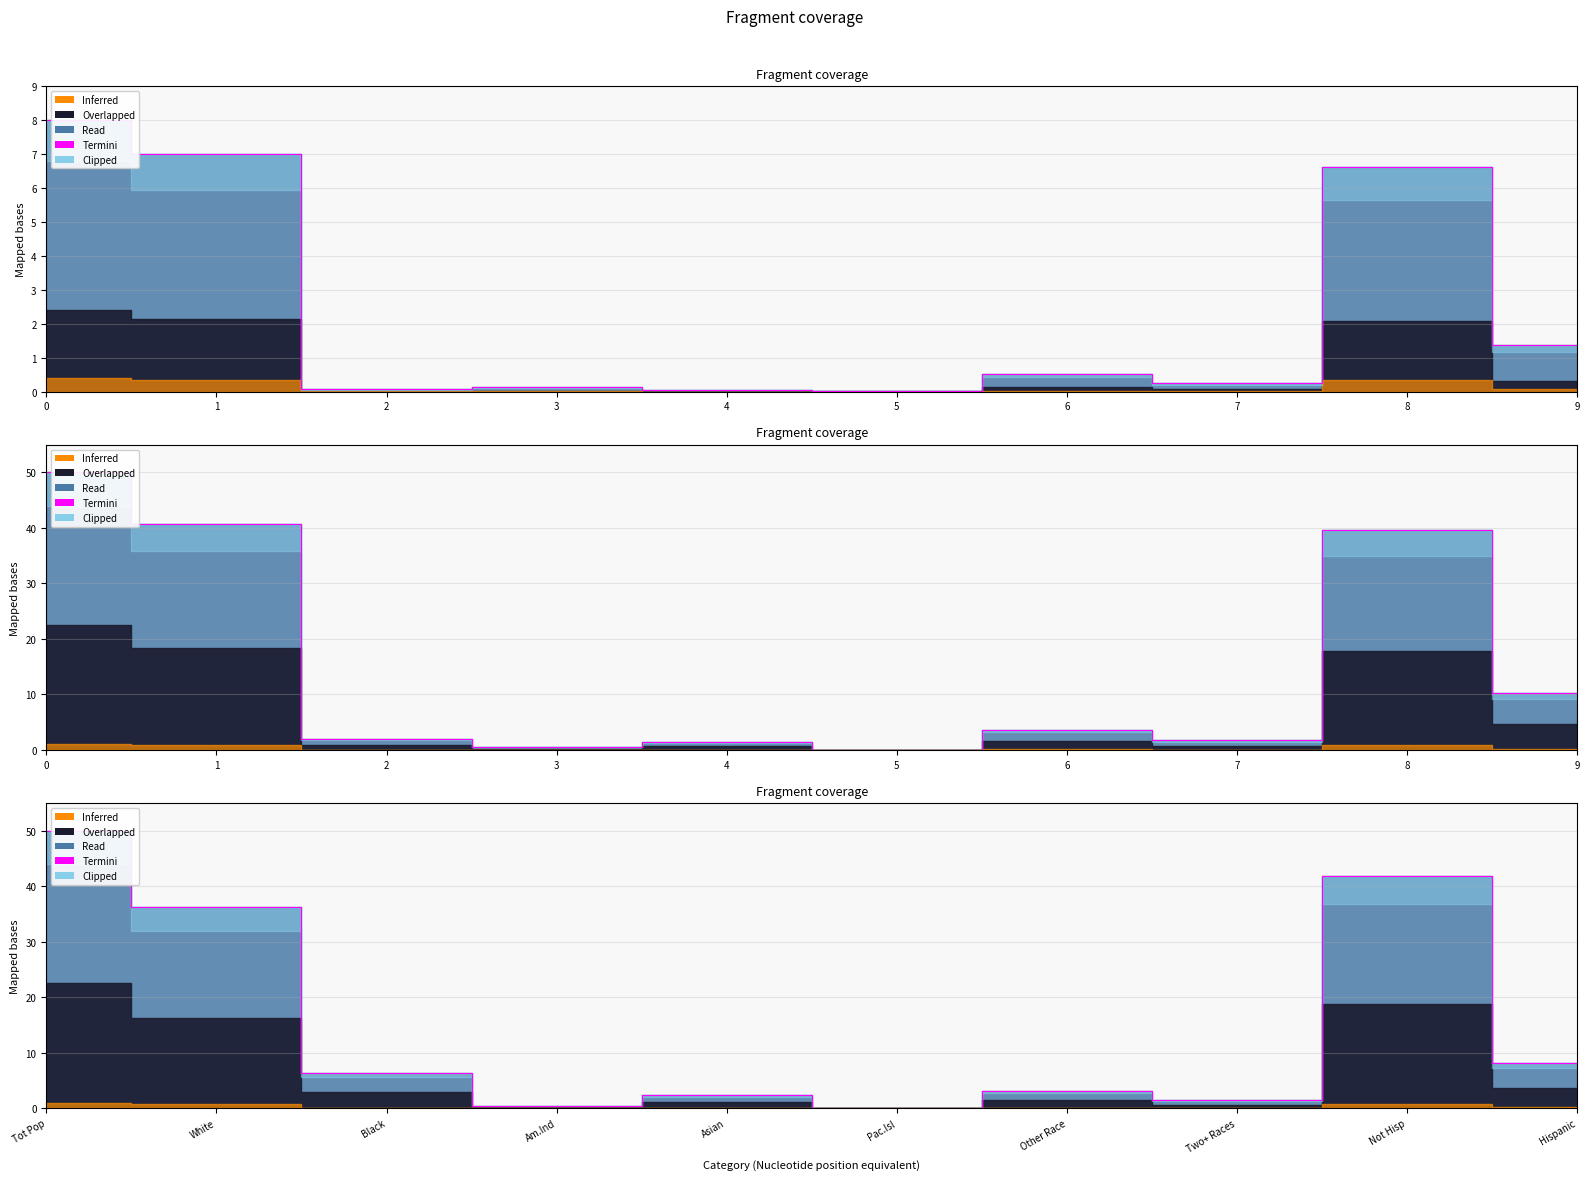

What is the maximum value shown in the chart?

50.0